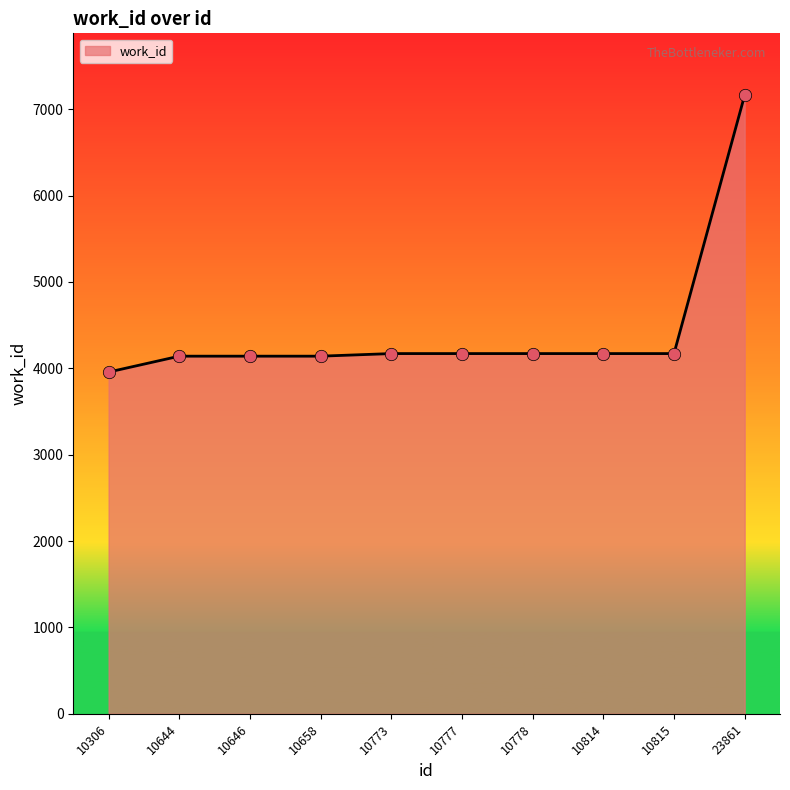

Between 23861 and 10646, which is larger?

23861